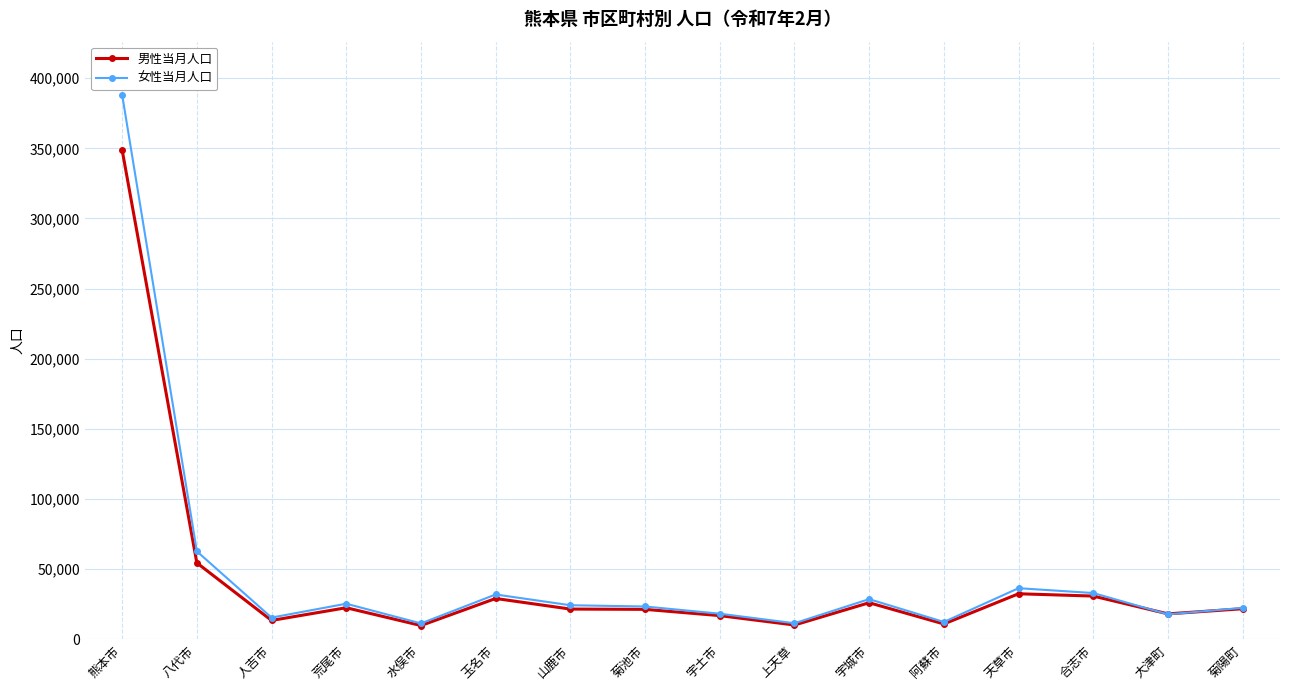

True or false: 女性当月人口 has more than 1 interior local peaks.

True